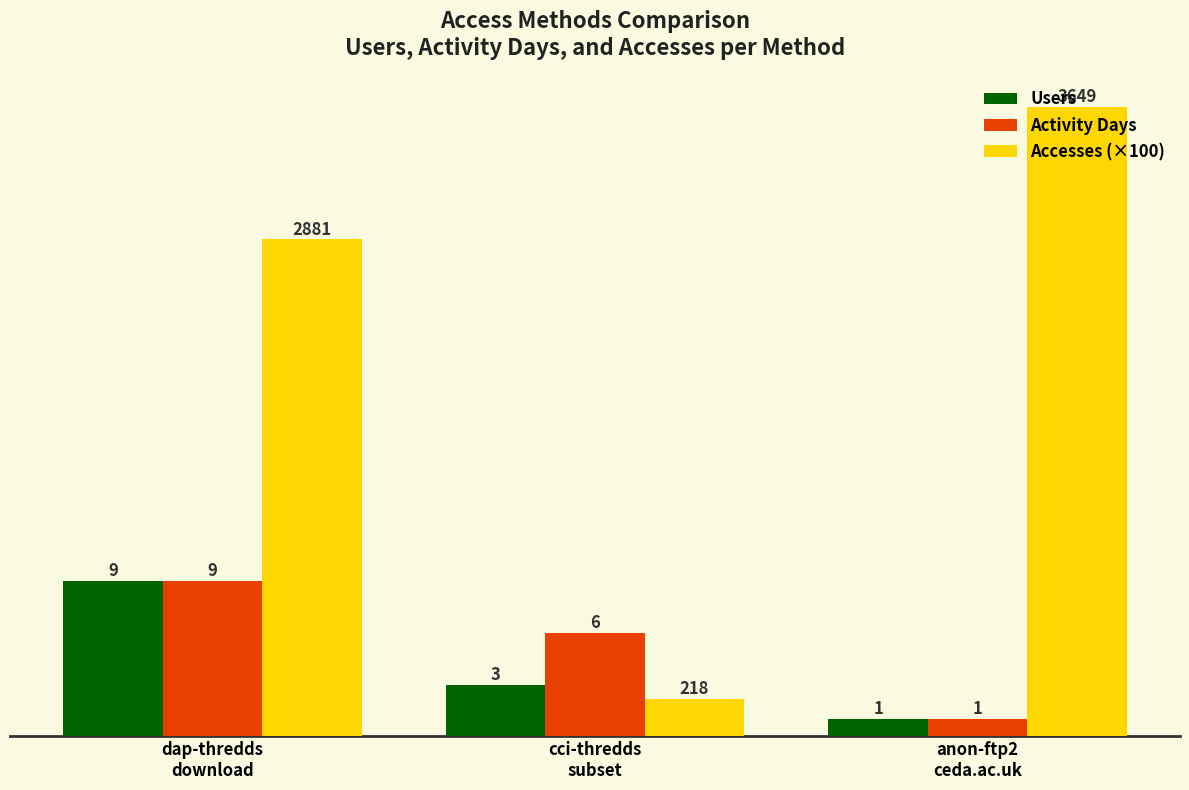

At how many categories does at least one series exceed 33?

1